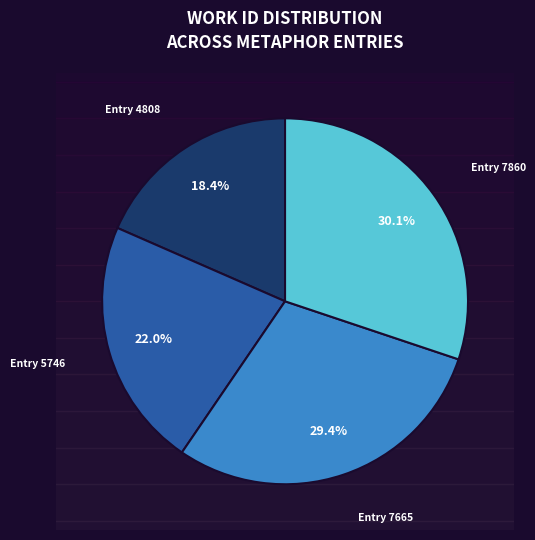

Which category has the smallest portion of the pie?

Entry 4808